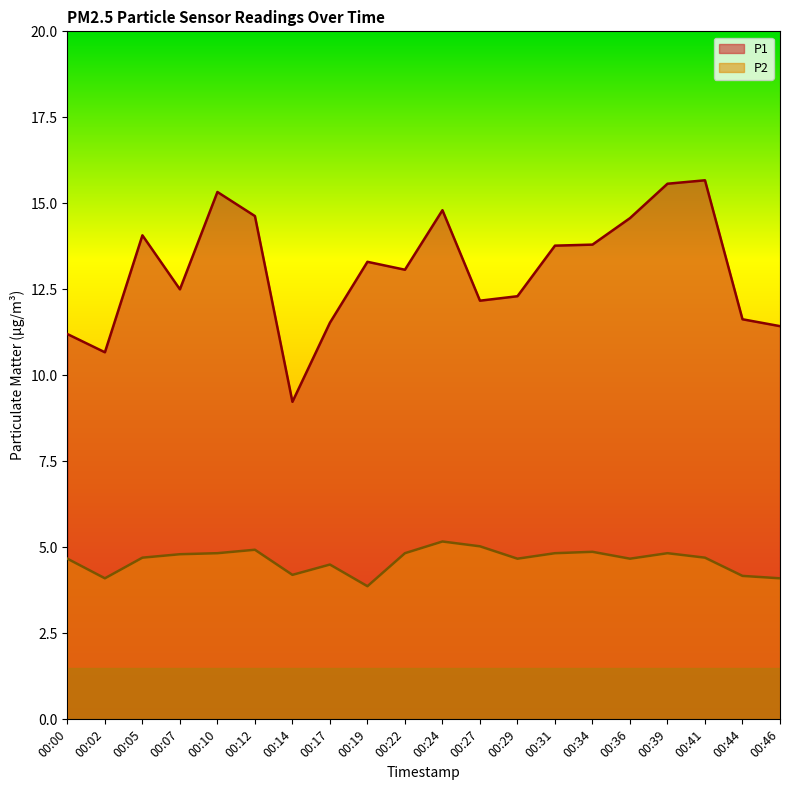

Rank the series at 00:27 from lowest to highest value.

P2, P1